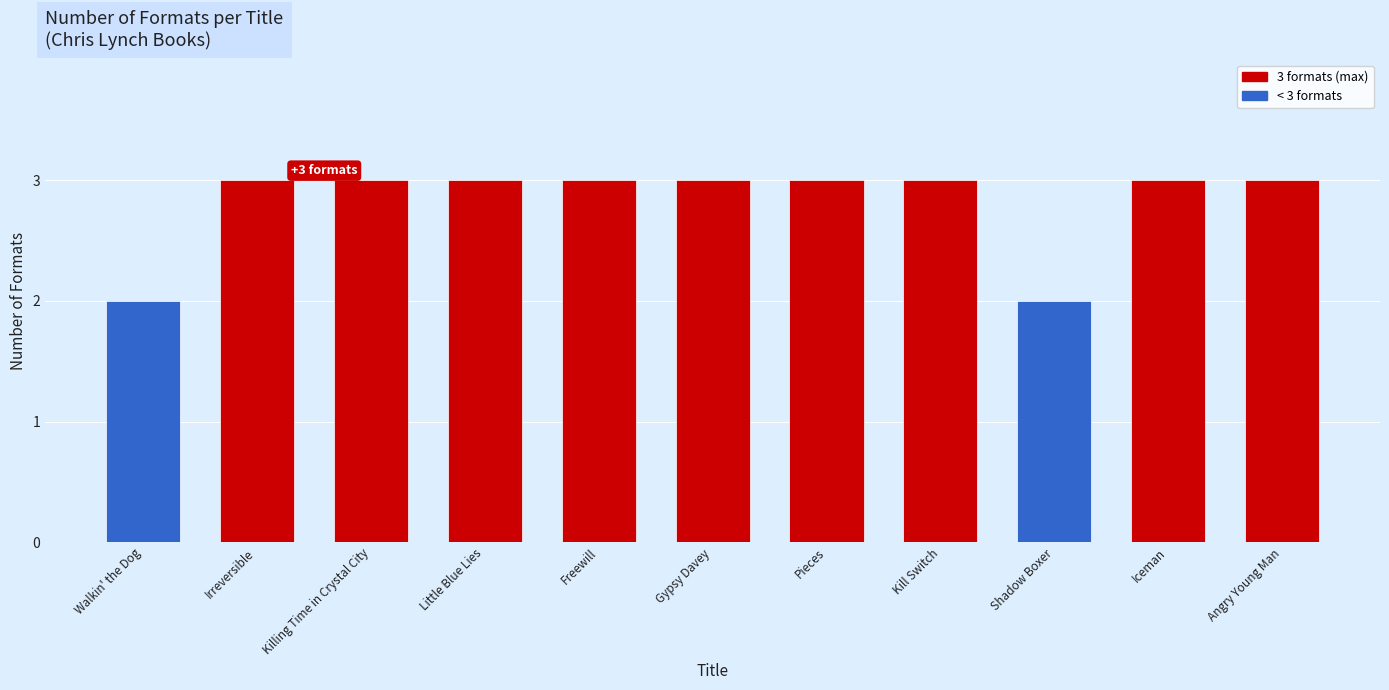

Is it true that the value at Pieces is 3?

True